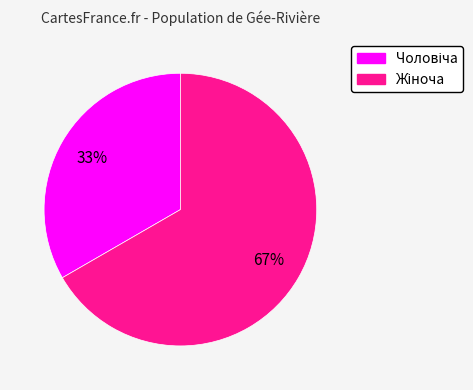

Does any single category account for the majority?

Yes